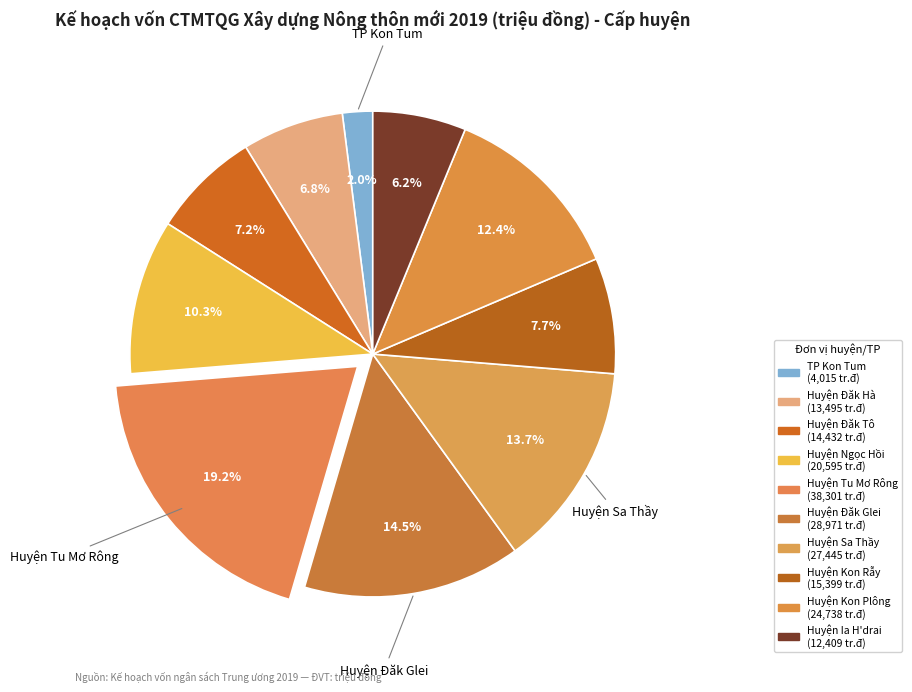

How many slices are in this pie chart?

10